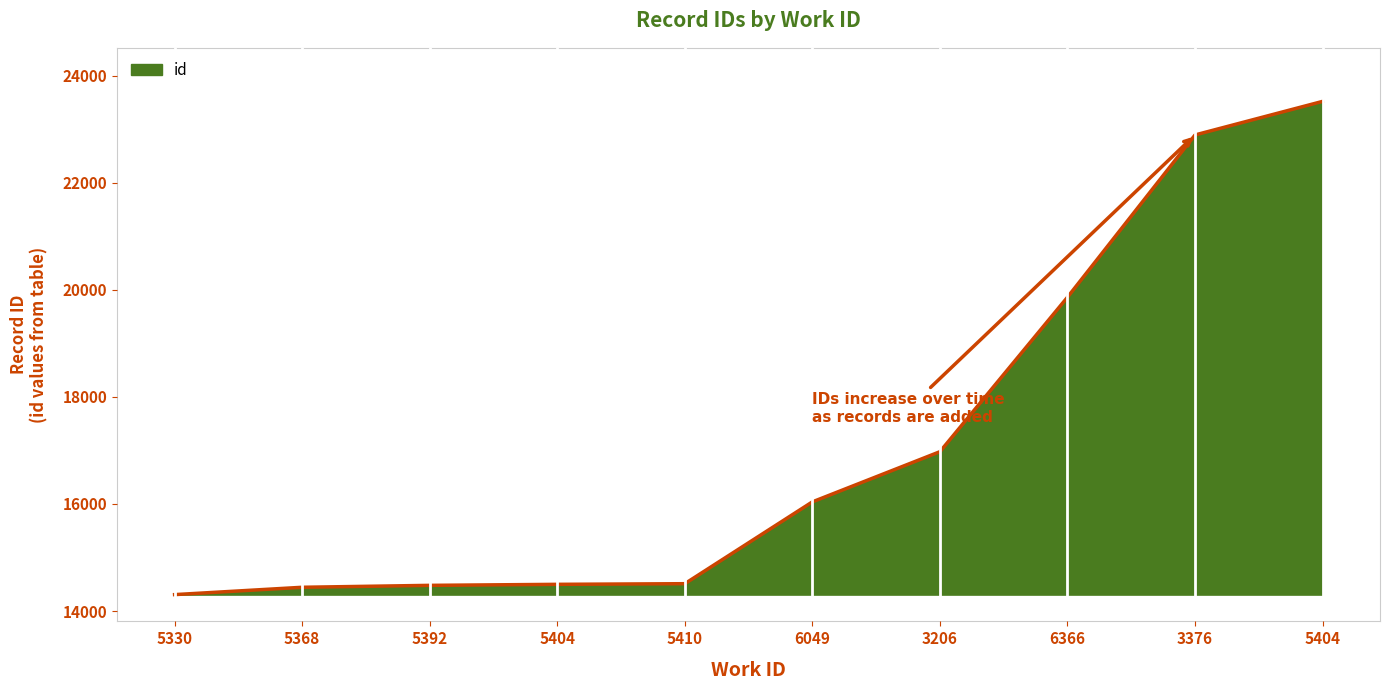

Which category has the highest value across all series?

5404